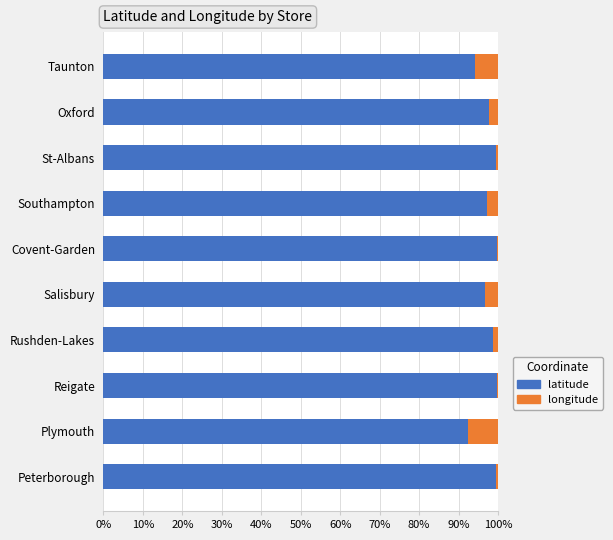

True or false: latitude has a value of 92.4 at Plymouth.

True